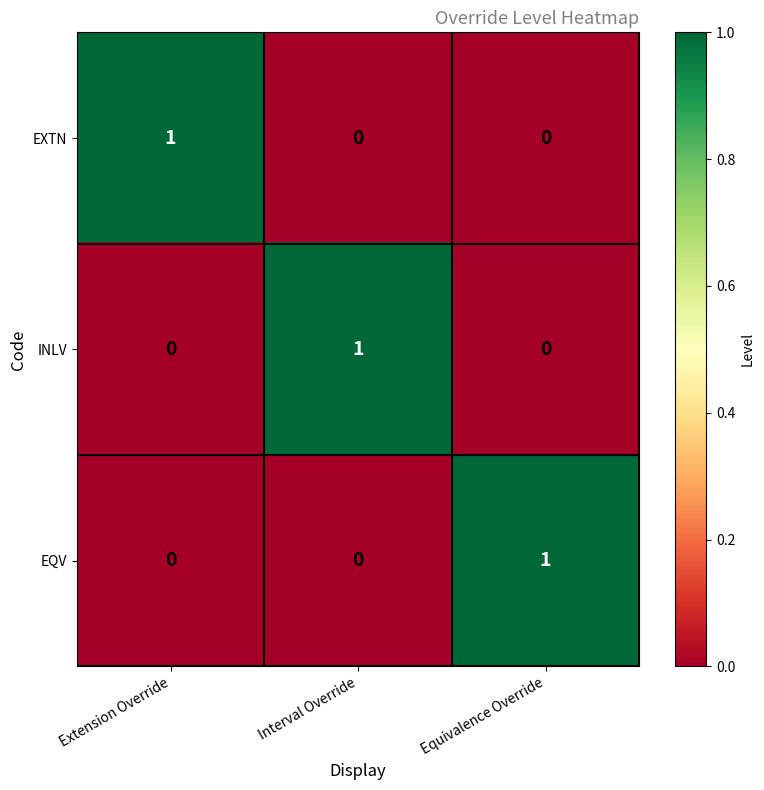

Count the number of data series in this chart.

3